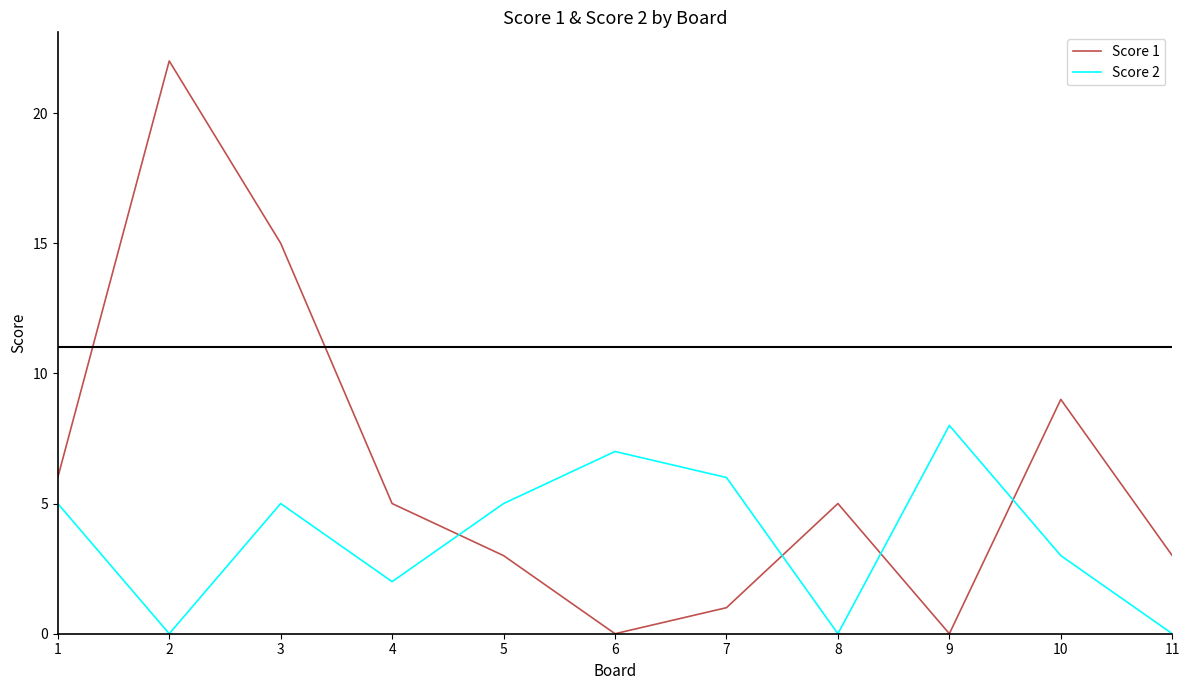

How many times do Score 2 and Score 1 cross each other?

4